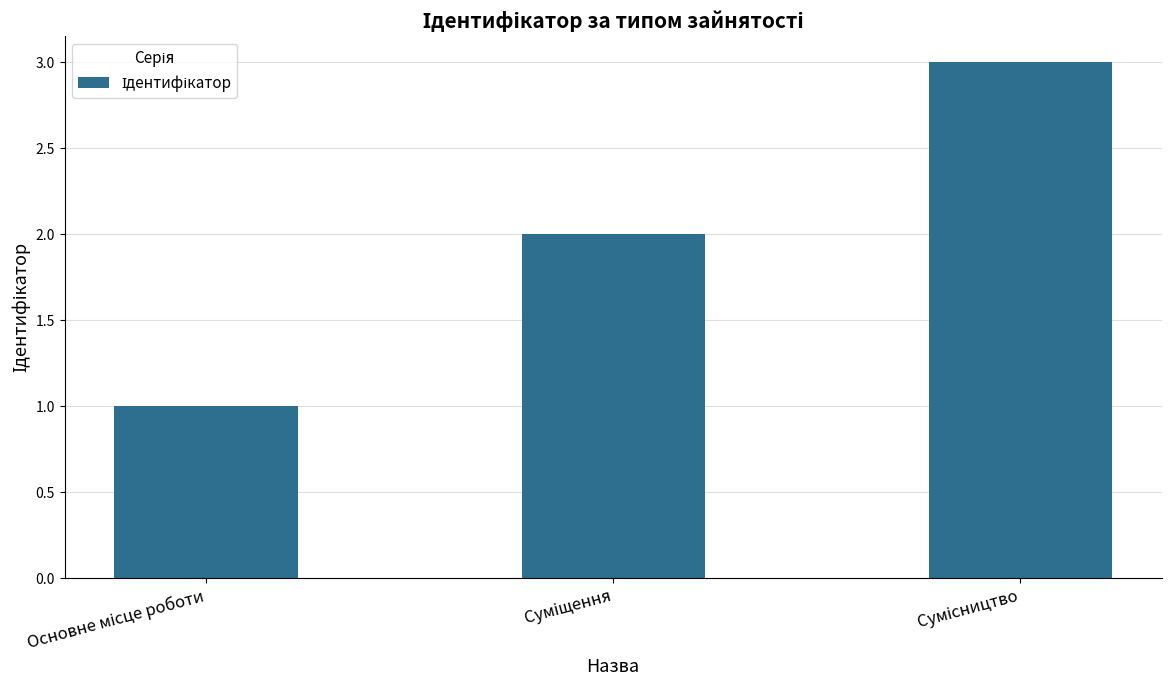

What is the value of the 1st bar from the left?

1